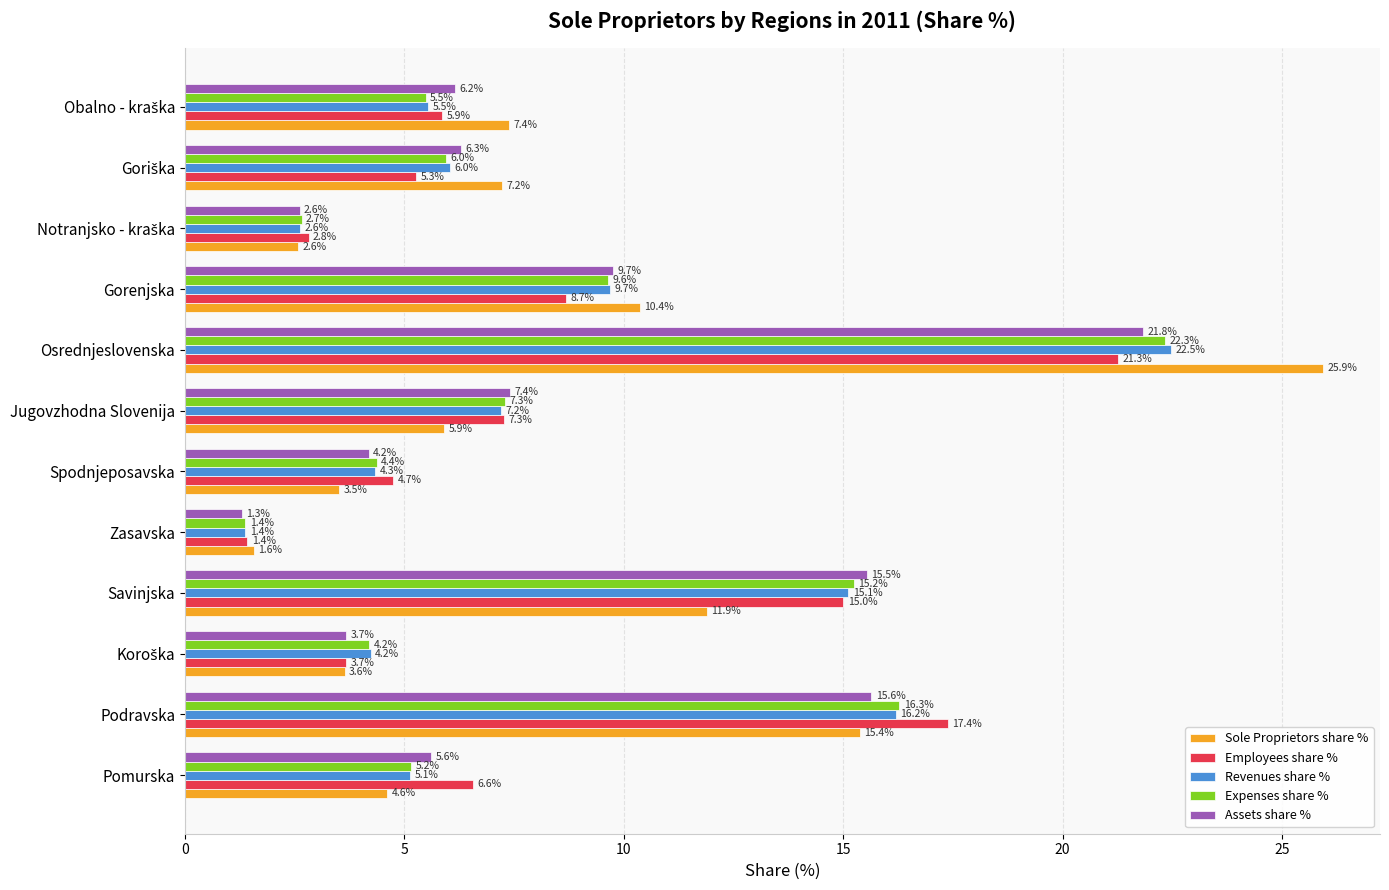

Which category has the highest value across all series?

Osrednjeslovenska